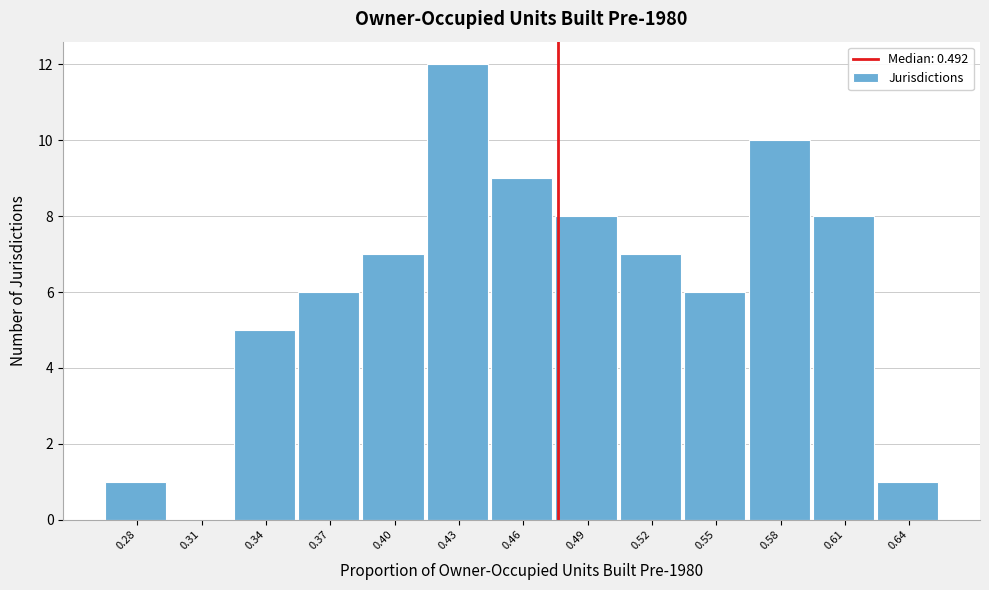

Reading right to left, extract all data points from this chart.

0.64=1	0.61=8	0.58=10	0.55=6	0.52=7	0.49=8	0.46=9	0.43=12	0.40=7	0.37=6	0.34=5	0.31=0	0.28=1